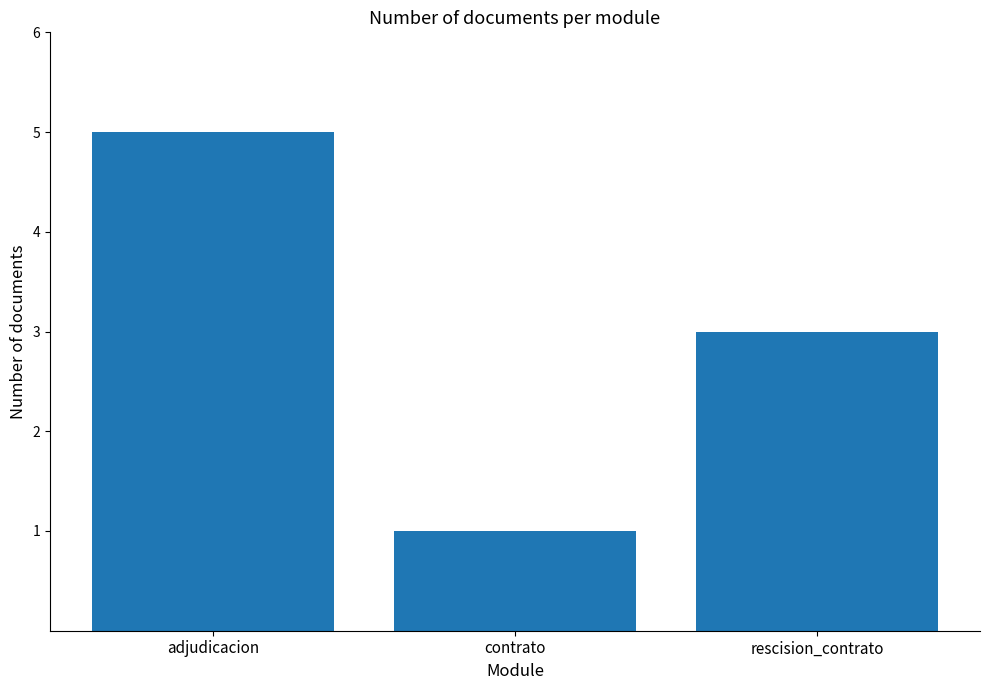

Where does the data first go above 3?

adjudicacion